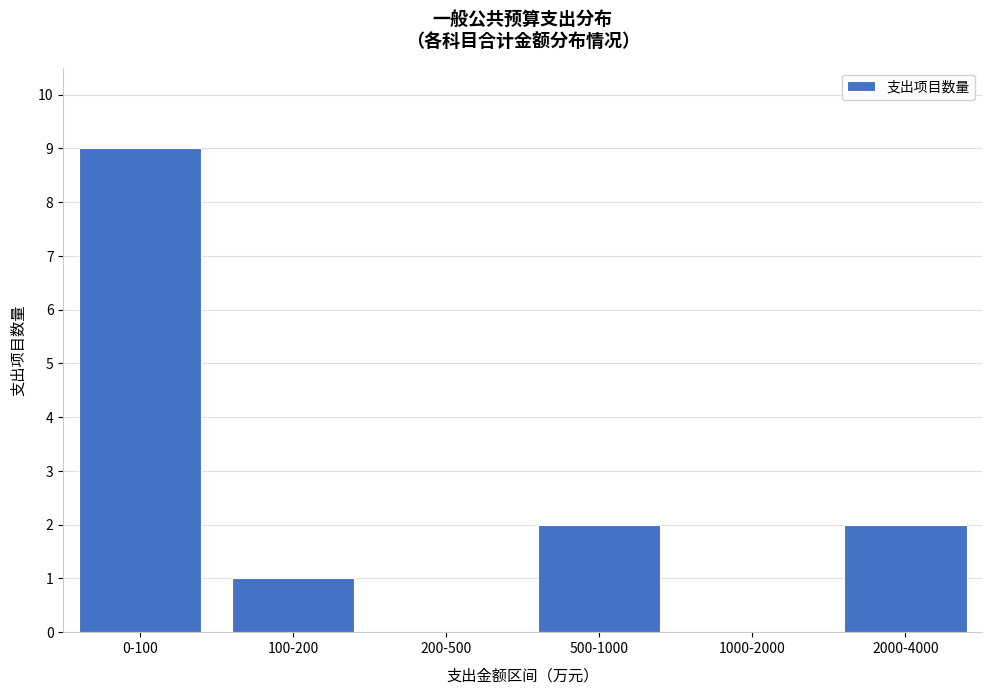

Reading left to right, transcribe all the data shown in this chart.

0-100=9	100-200=1	200-500=0	500-1000=2	1000-2000=0	2000-4000=2